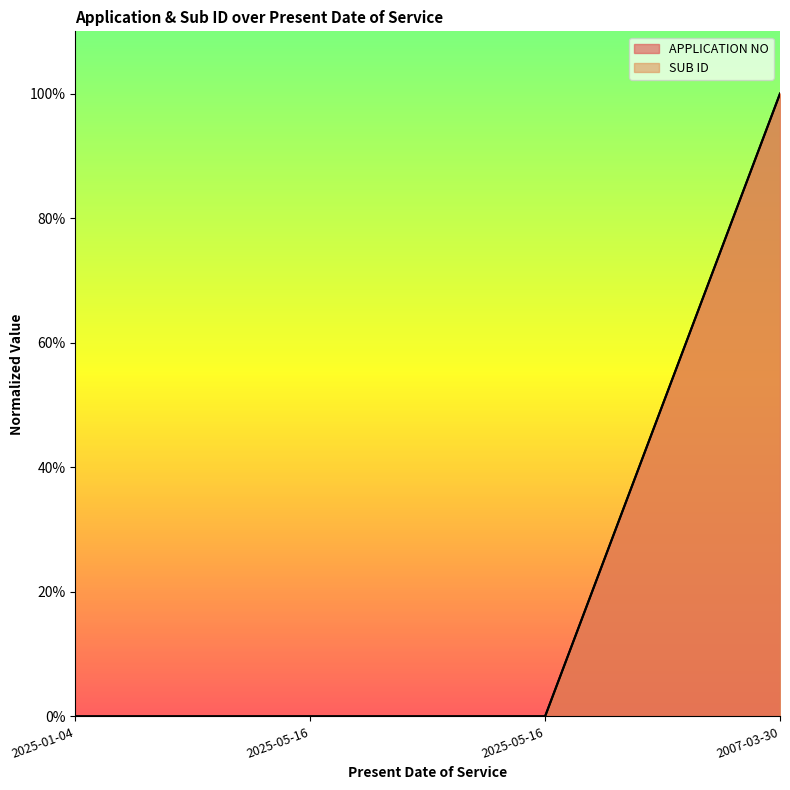

True or false: SUB ID and APPLICATION NO cross at least once.

False